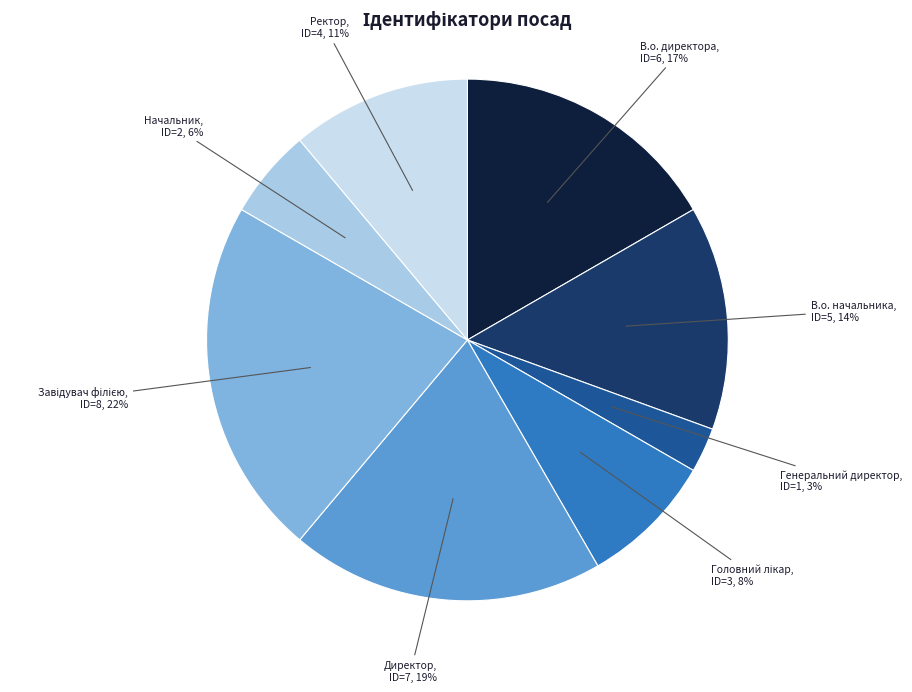

To the nearest percent, what is the difference between the largest and smallest slice percentages?

19%